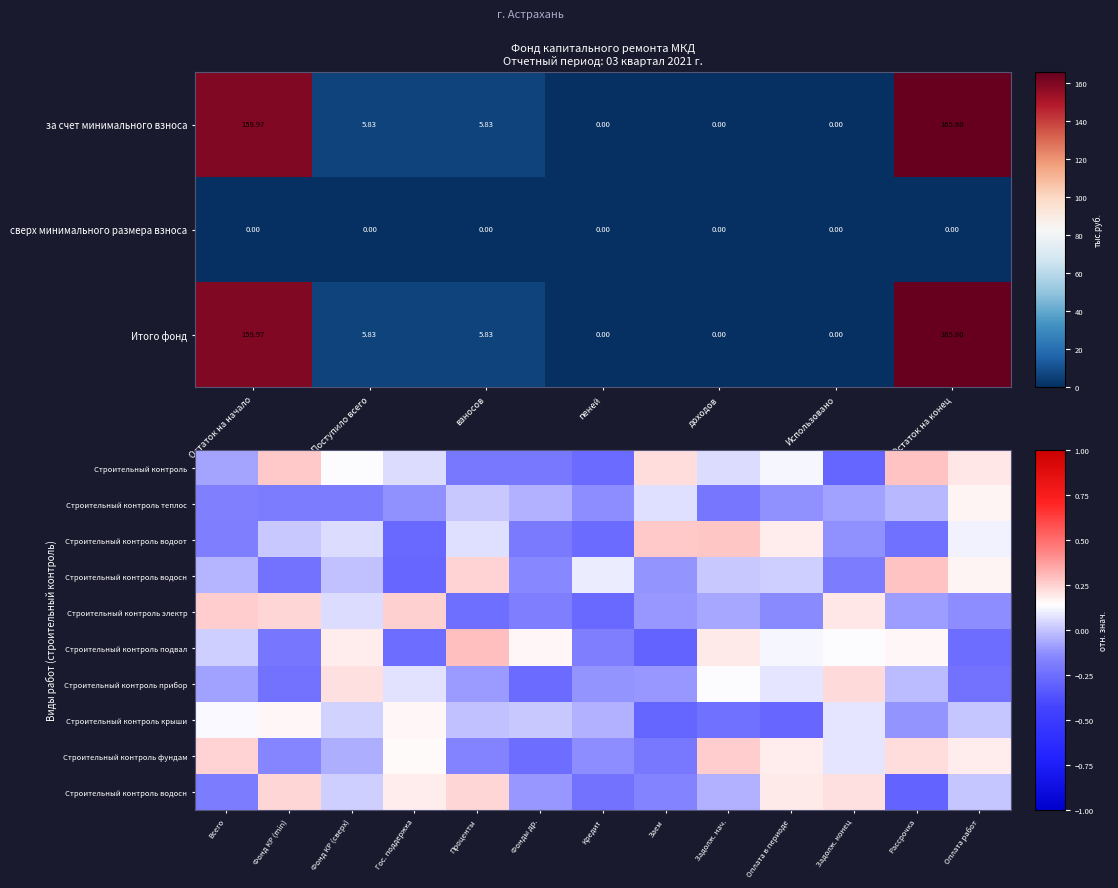

Is the value of Итого фонд at доходов greater than the value of за счет минимального взноса at Остаток на начало?

No